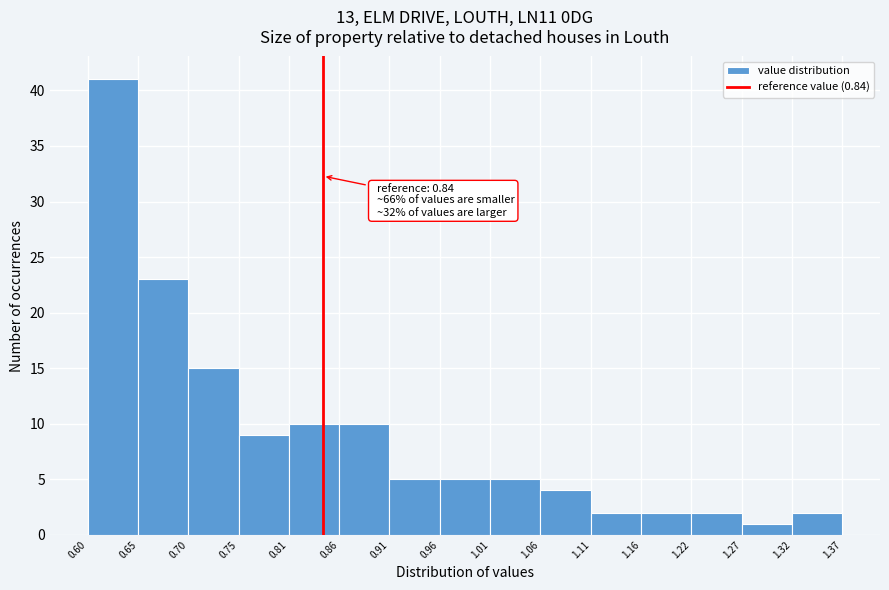

Which range on the x-axis has the tallest bar?

0.60 to 0.65